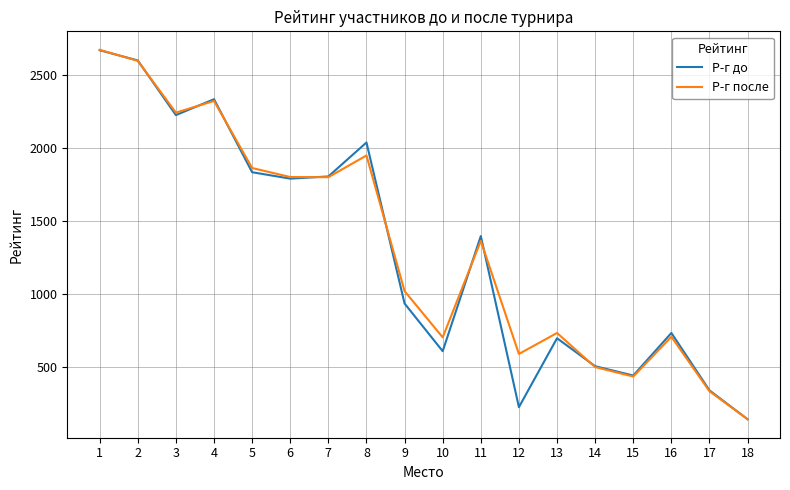

The value of Р-г после at 5 is 1864. True or false?

True